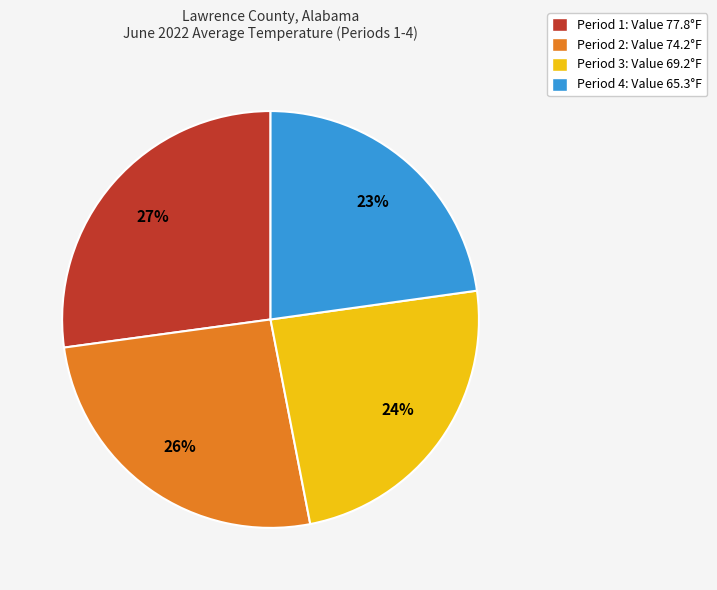

Combined, do Period 1: Value 77.8°F and Period 3: Value 69.2°F account for over 50%?

Yes